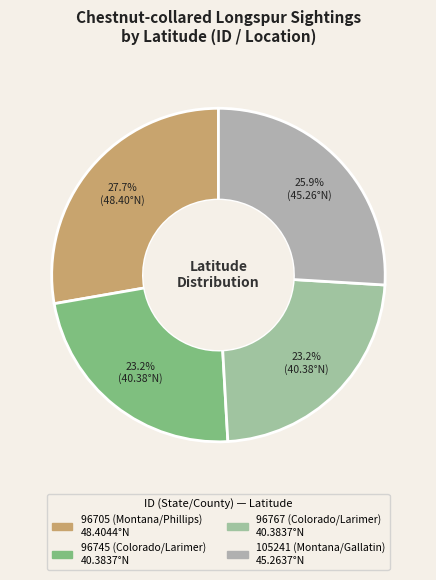

What percentage is the 96705 (Montana/Phillips) slice, to the nearest percent?

28%